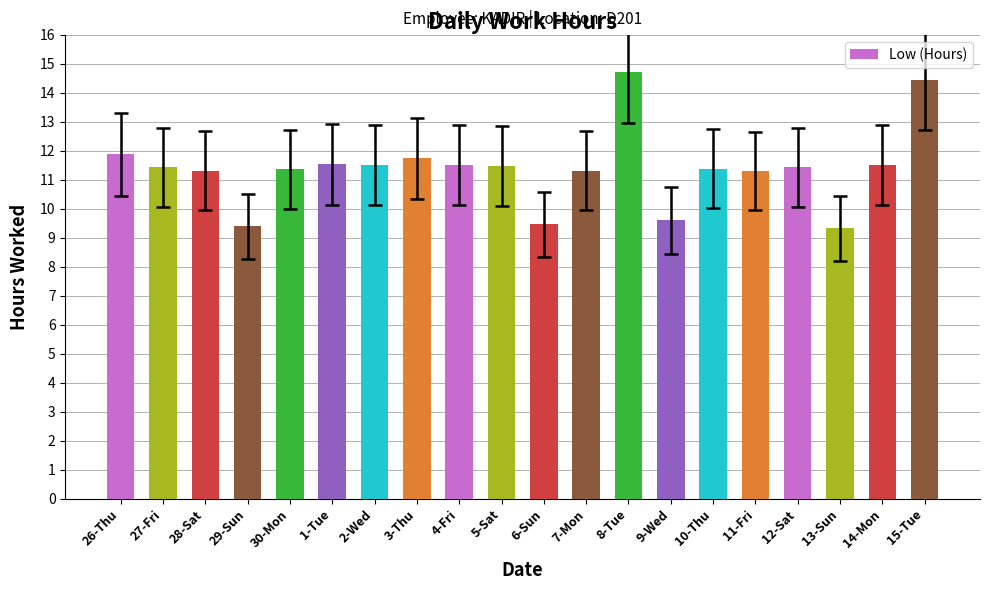

What is the sum of all values?

227.7